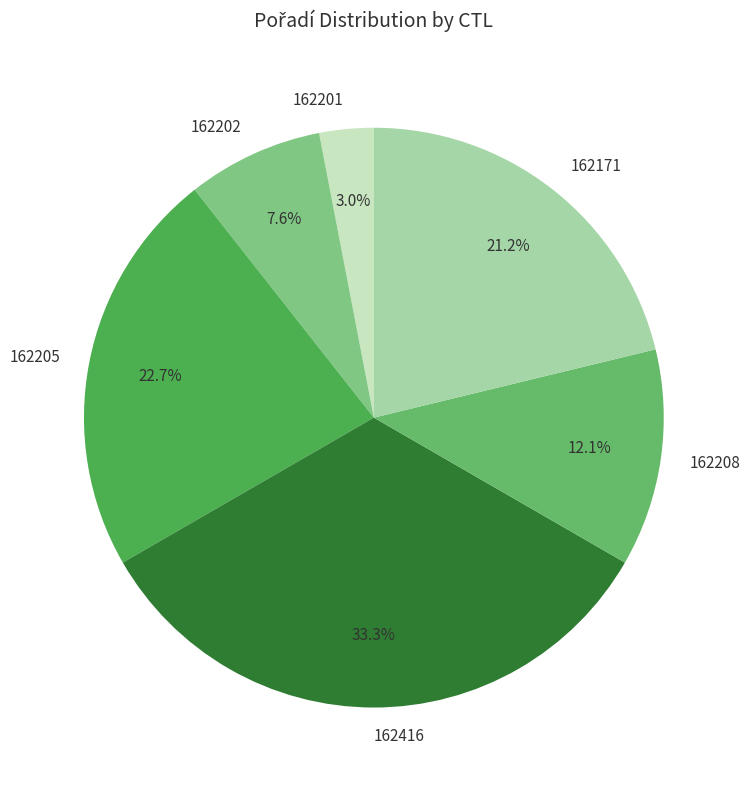

What is the largest slice in the pie chart?

162416